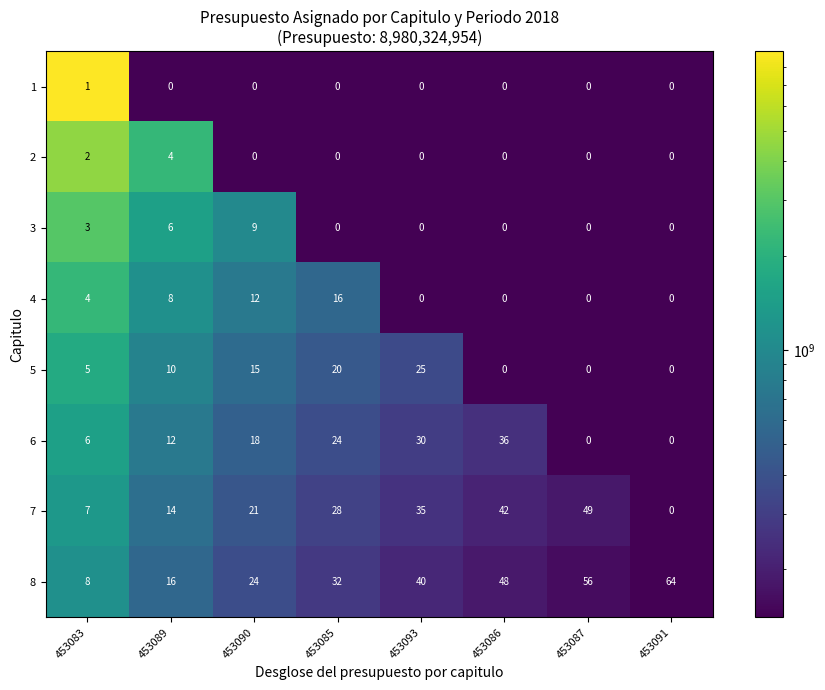

Between 453089 and 453086, which series saw the biggest shift?

8